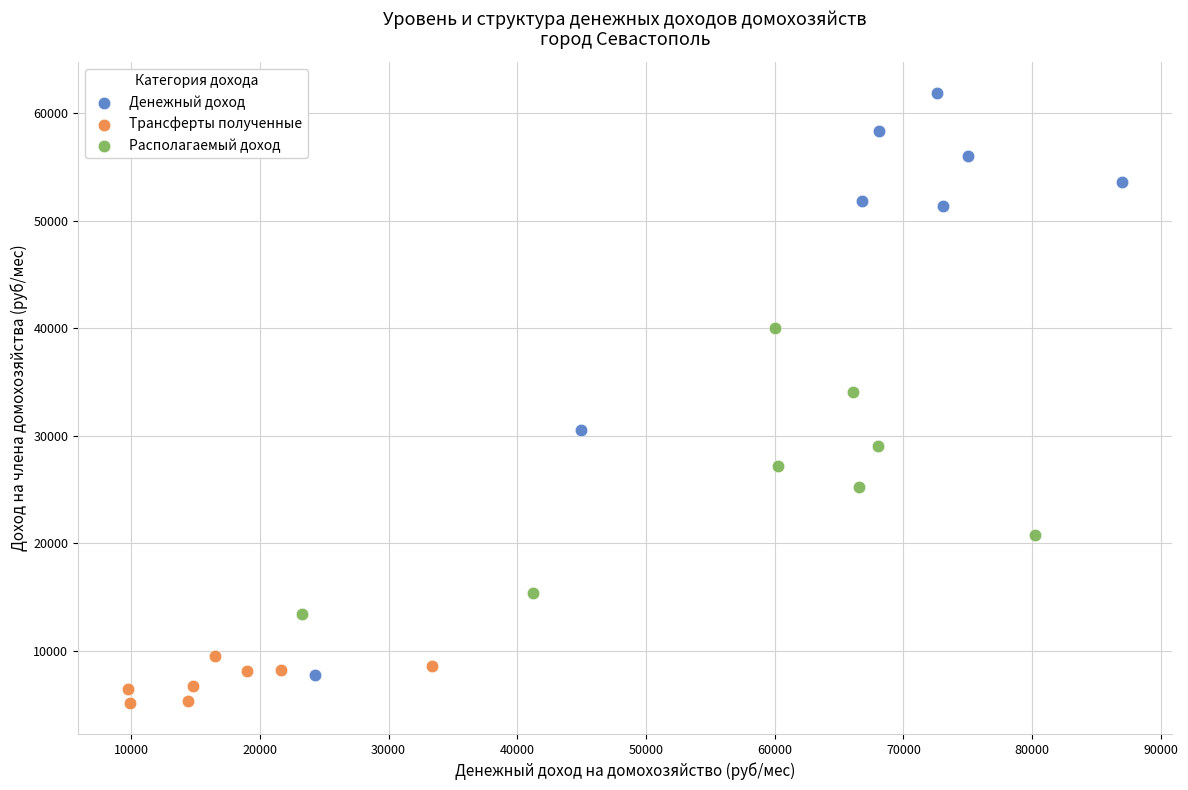

Which series reaches the minimum Y coordinate?

Трансферты полученные